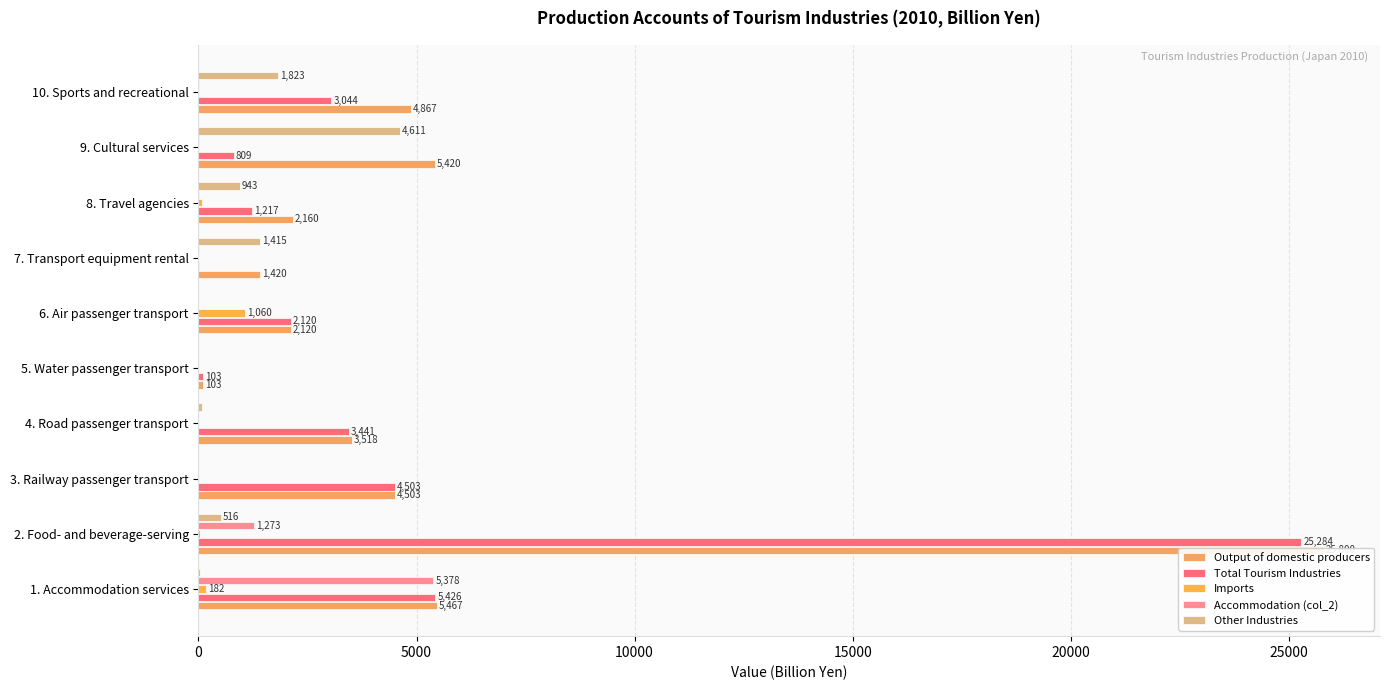

Are the bars grouped side by side (vs. stacked)?

Yes